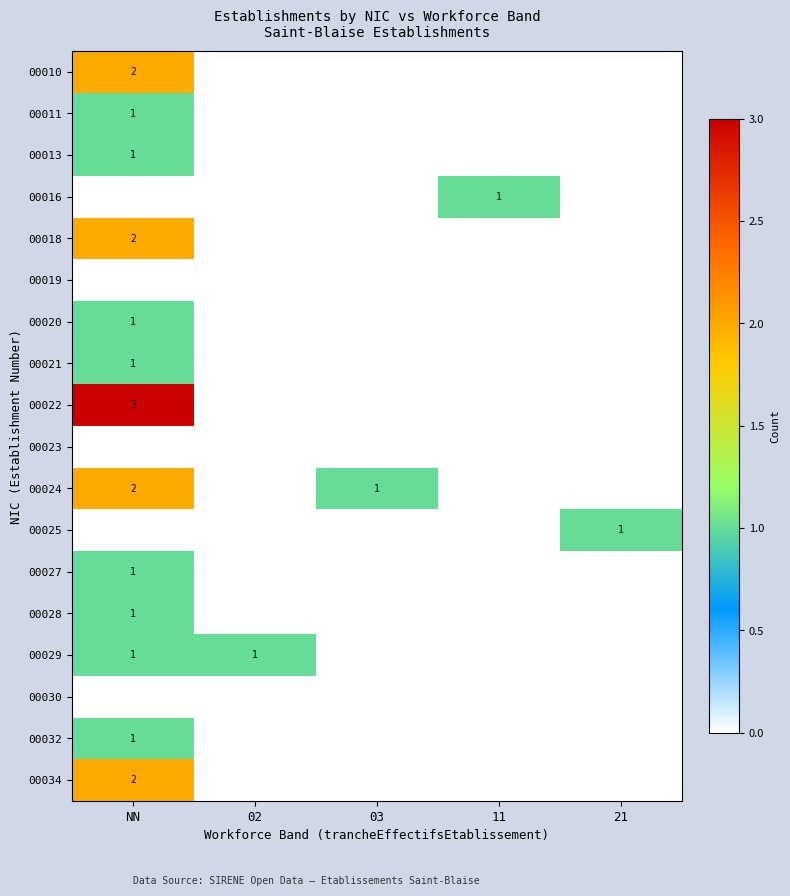

The value of 00011 at NN is 1. True or false?

True